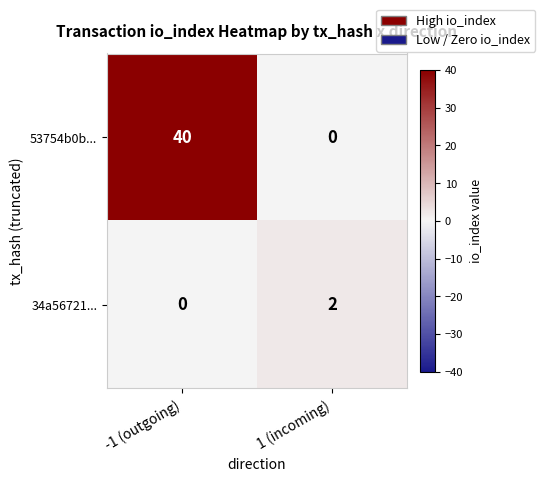

How many series are shown in this chart?

2